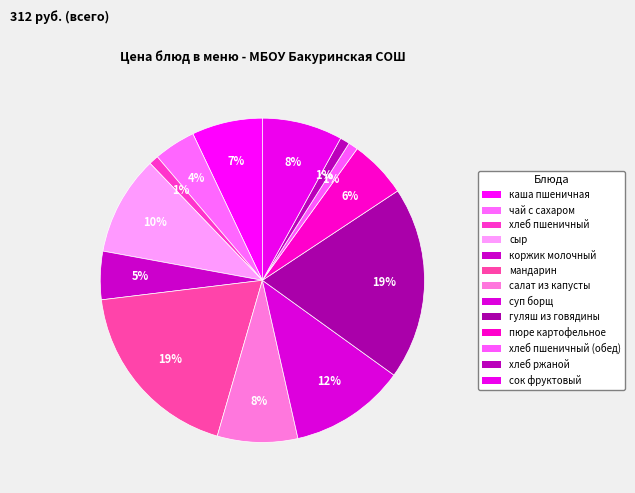

Count the number of slices in the pie.

13